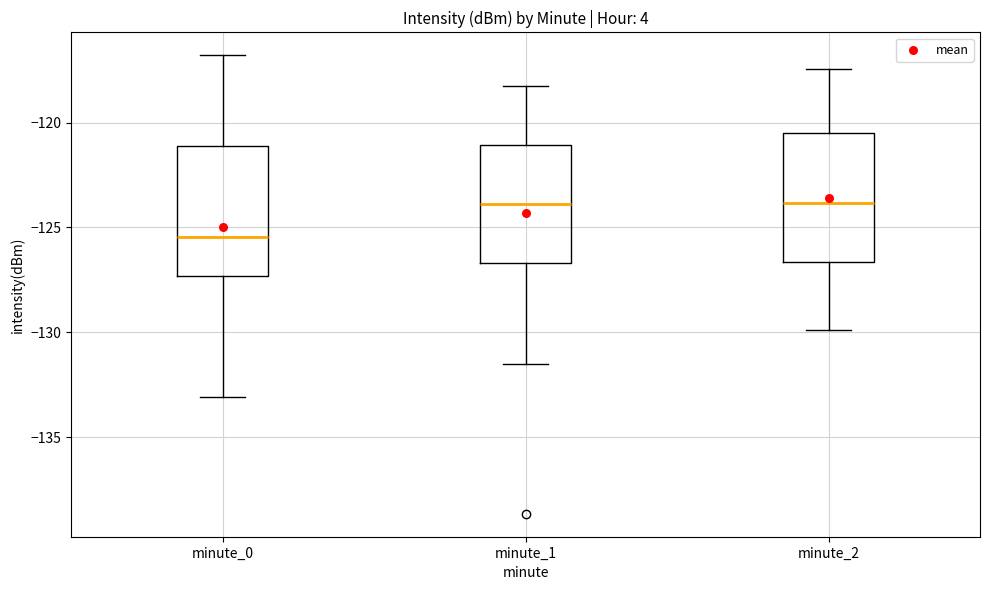

Where does the median line of the box for minute_2 sit on the y-axis? The values are not printed on the chart, so give them approximately, as read against the axis.

-124.0